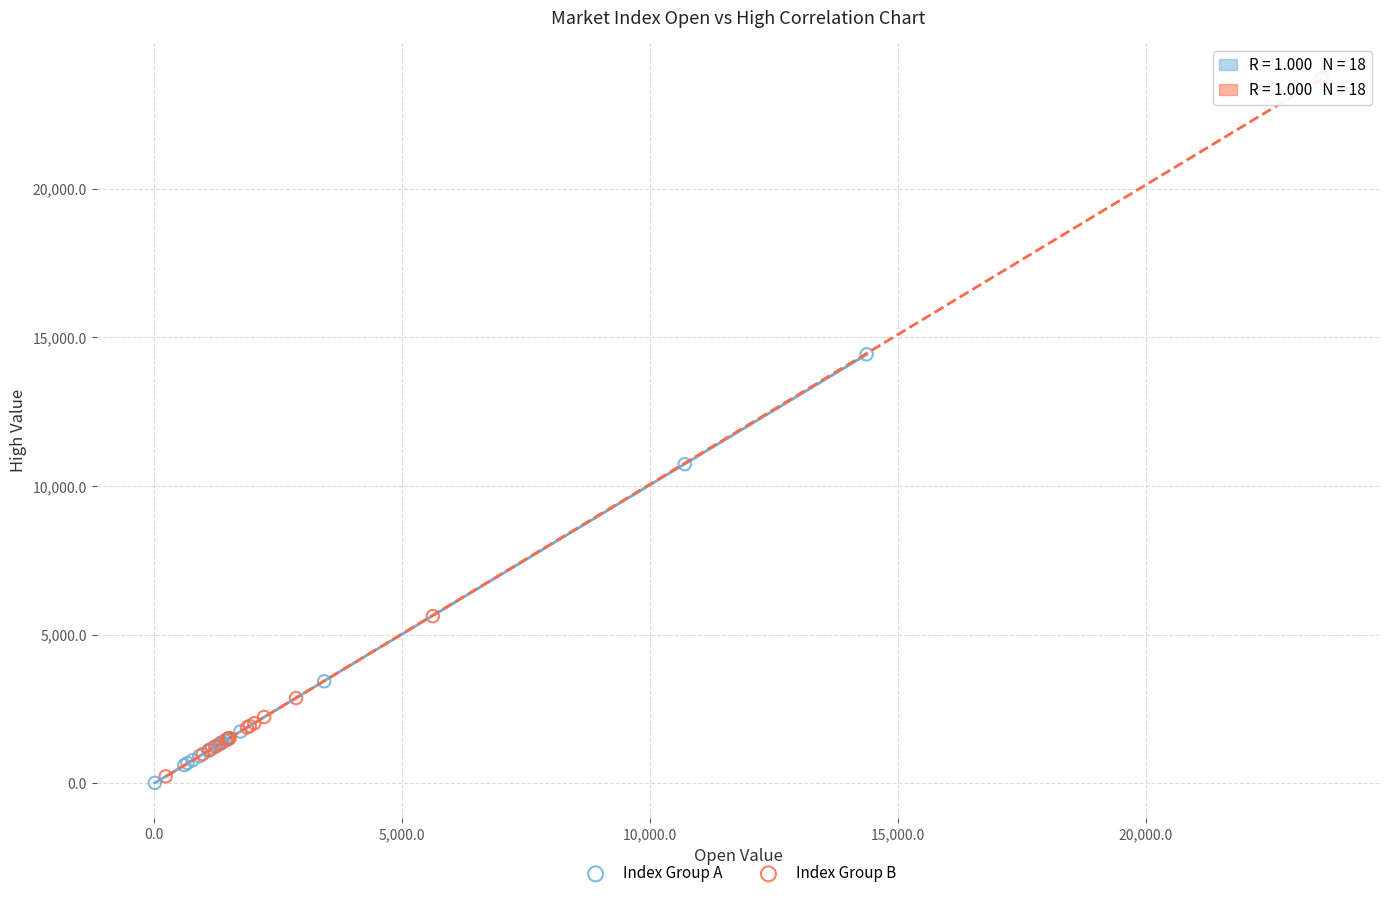

Which series contains the highest Y value?

Index Group B